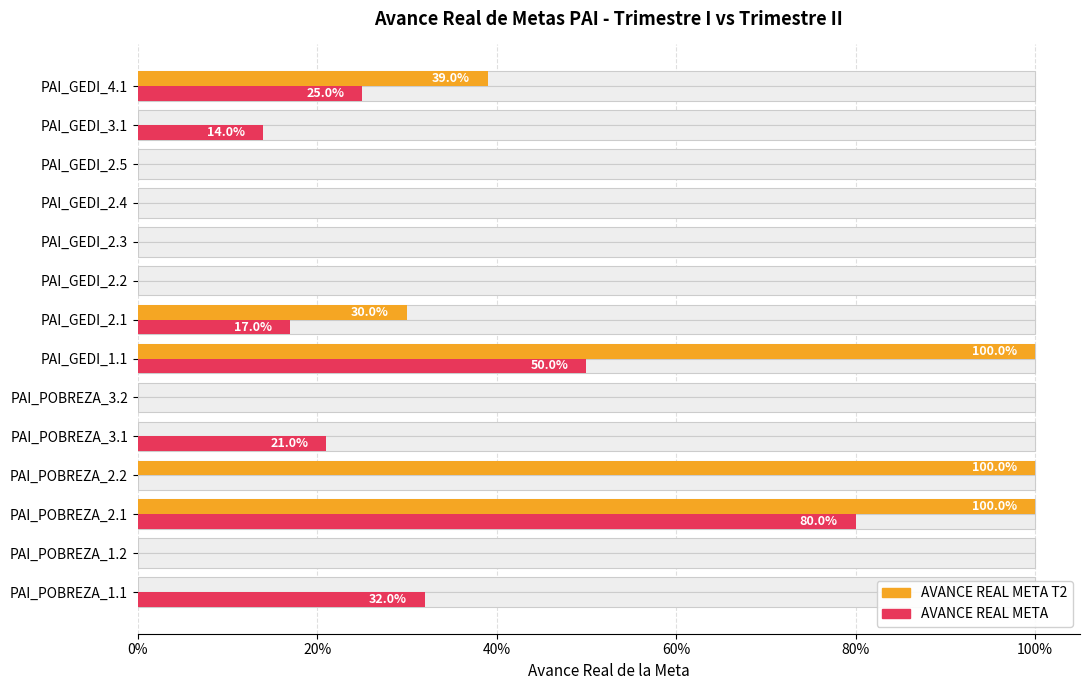

What is the greatest value displayed?

1.0